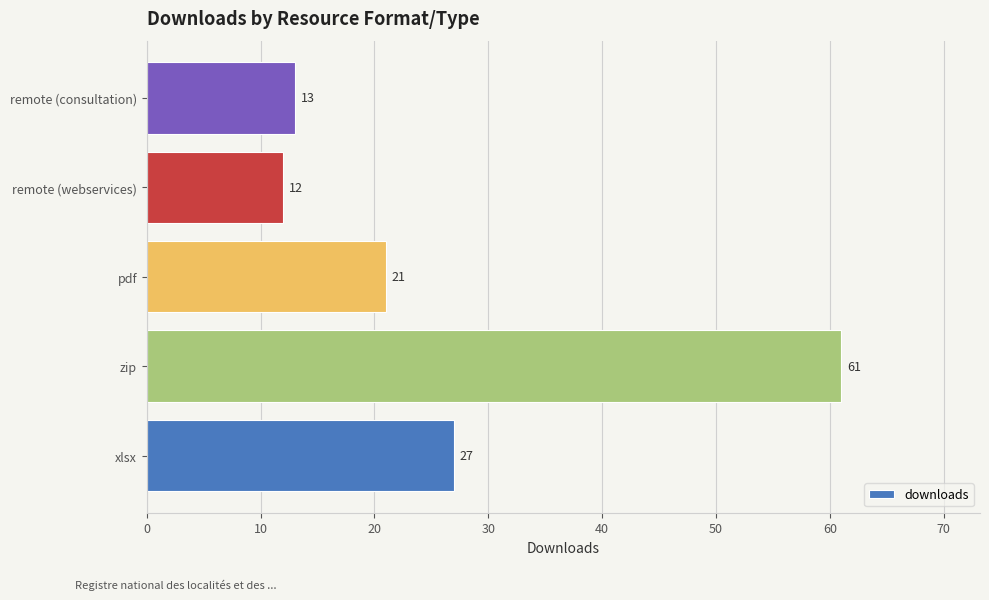

Are the bars grouped side by side (vs. stacked)?

No